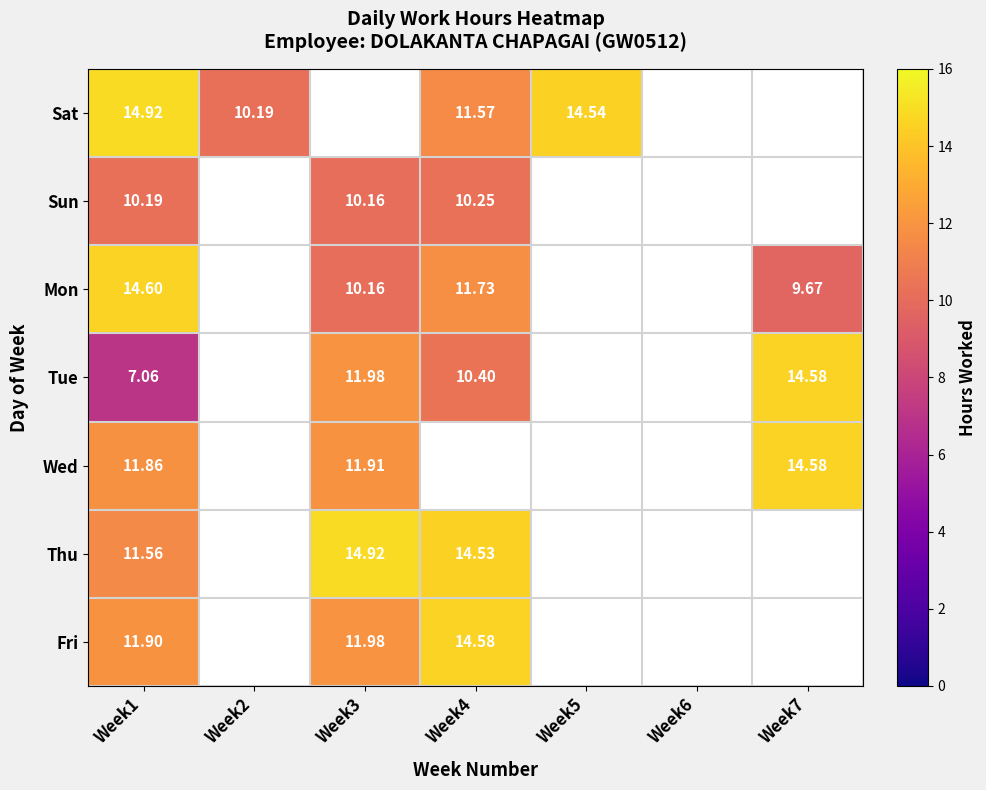

Is the value of Tue at Week7 greater than the value of Fri at Week3?

Yes